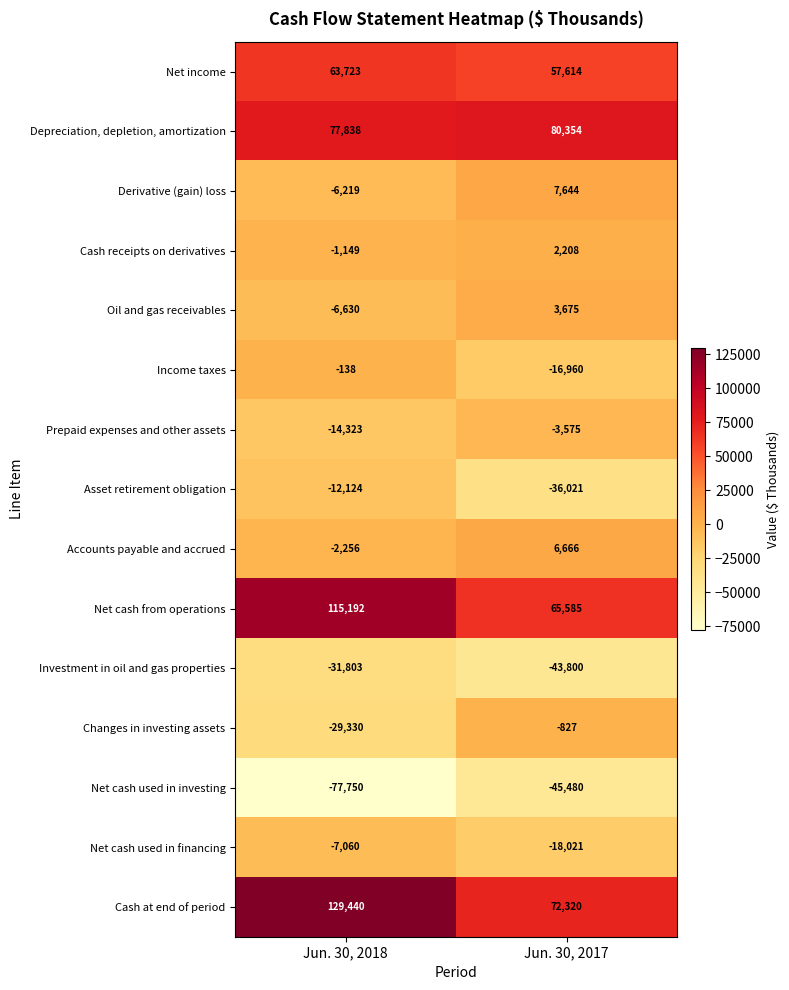

Which series has the largest range (max minus min)?

Cash at end of period